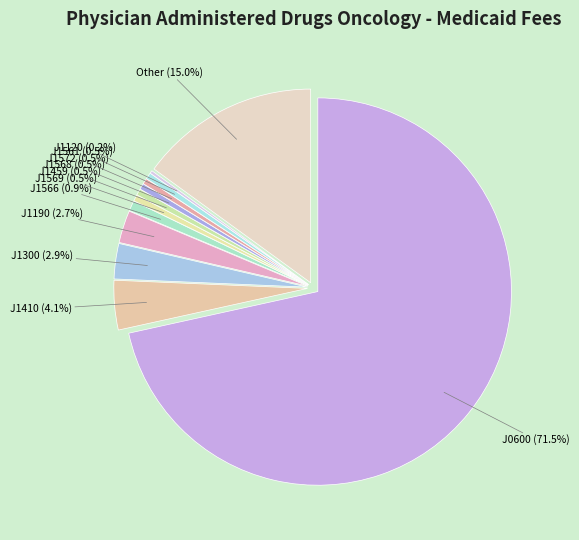

Count the number of slices in the pie.

12